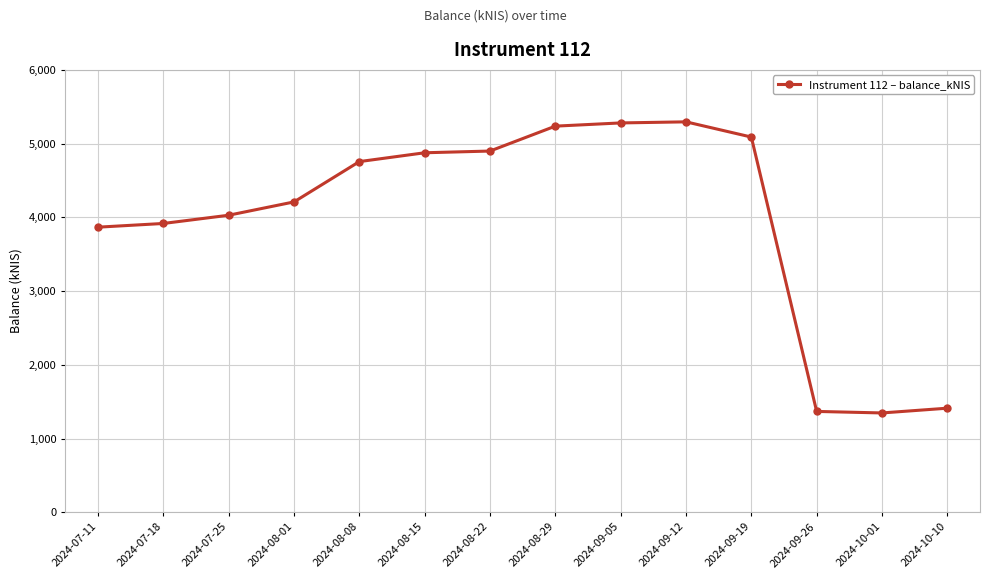

What is the difference between the maximum and minimum values?

3948.5